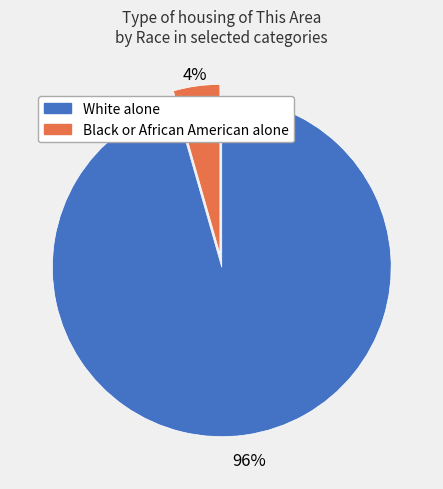

Is the sum of White alone and Black or African American alone greater than half?

Yes